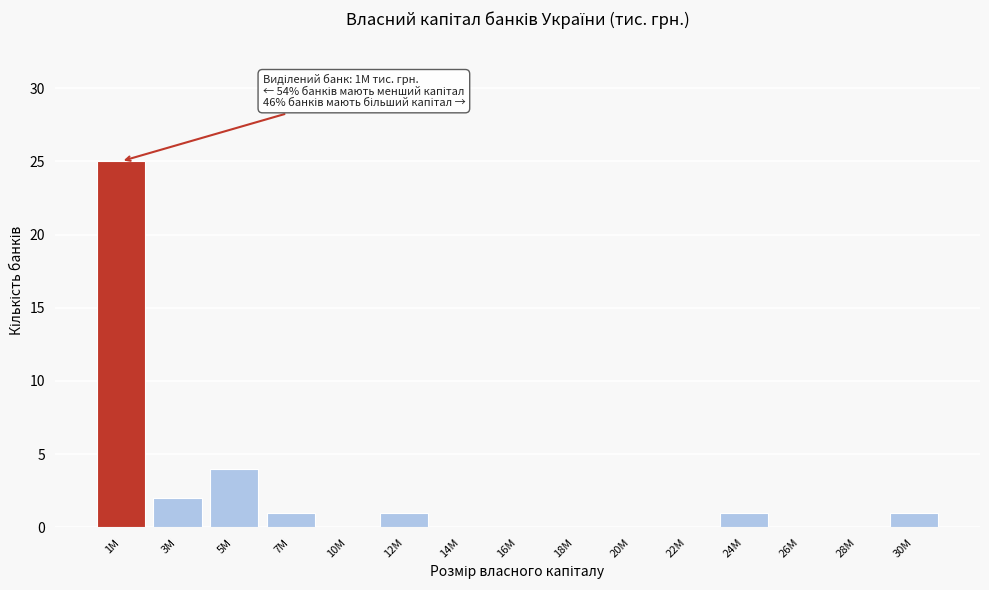

Reading left to right, list all the values displayed in this chart.

1M=25	3M=2	5M=4	7M=1	10M=0	12M=1	14M=0	16M=0	18M=0	20M=0	22M=0	24M=1	26M=0	28M=0	30M=1